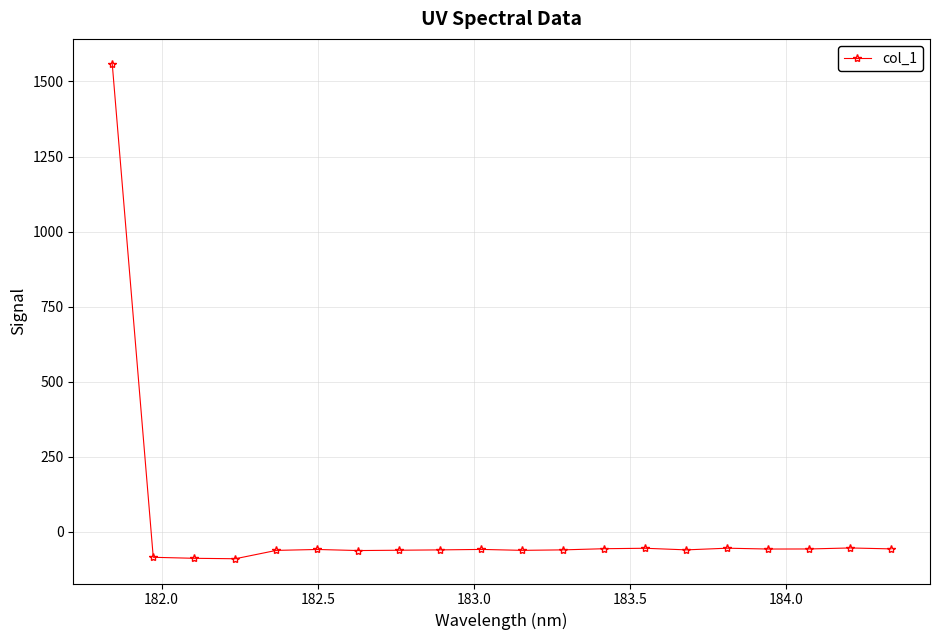

How many lines are shown in the chart?

1